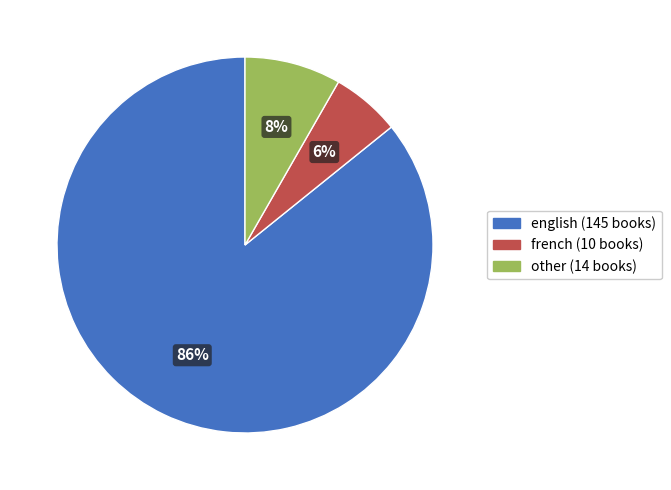

To the nearest percent, what is the average slice percentage?

33%